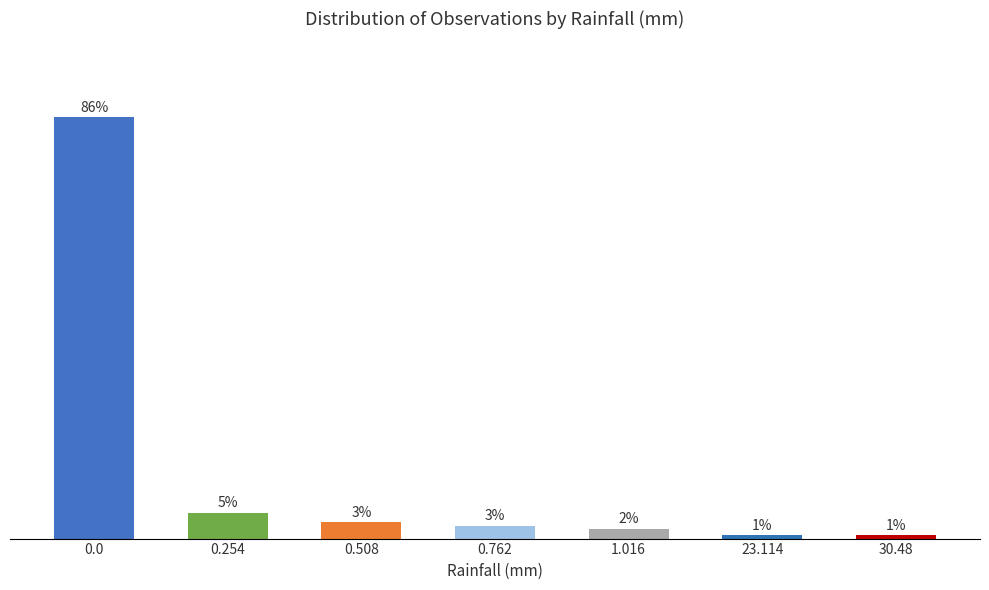

Read the value at 0.762.

2.6